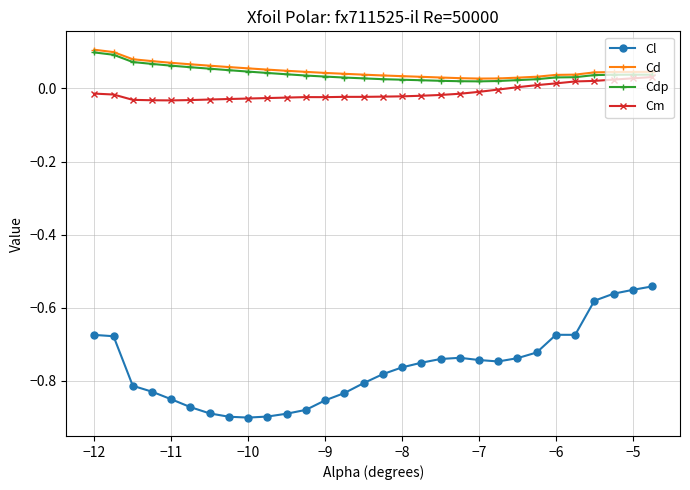

How many lines are shown in the chart?

4